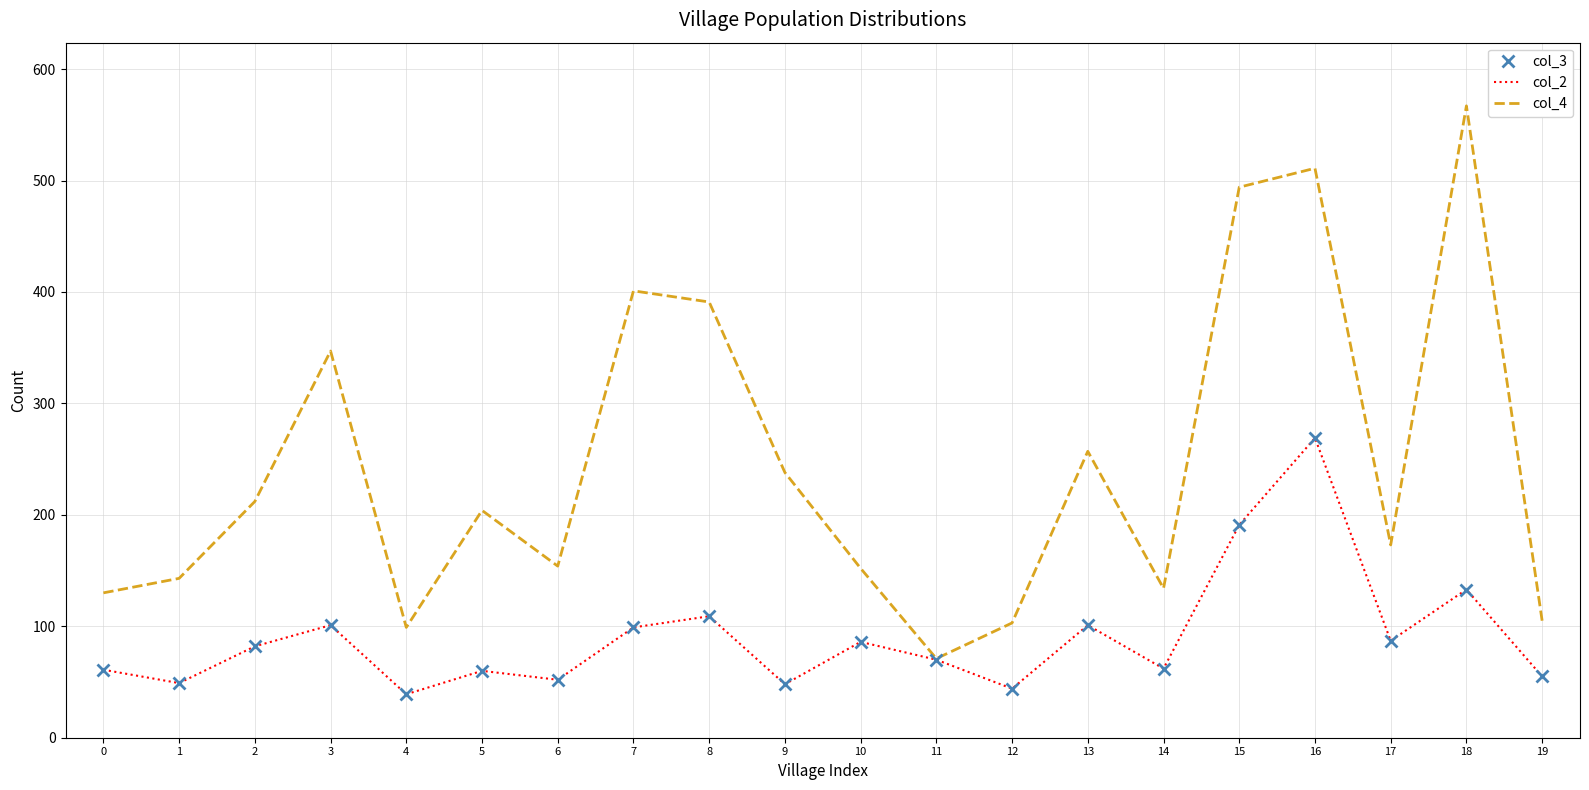

How many data points in col_3 are less than 82?

10